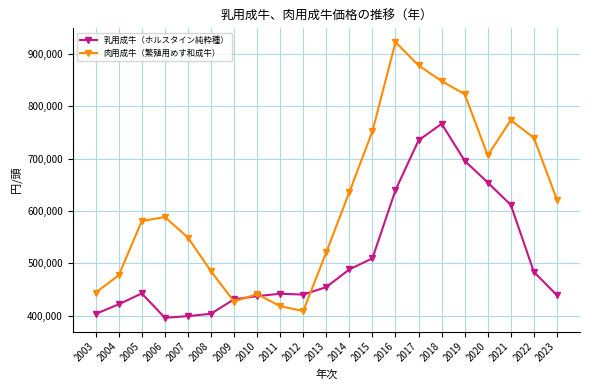

What is the difference between the maximum and second lowest values in the 肉用成牛（繁殖用めす和成牛） series?

504100